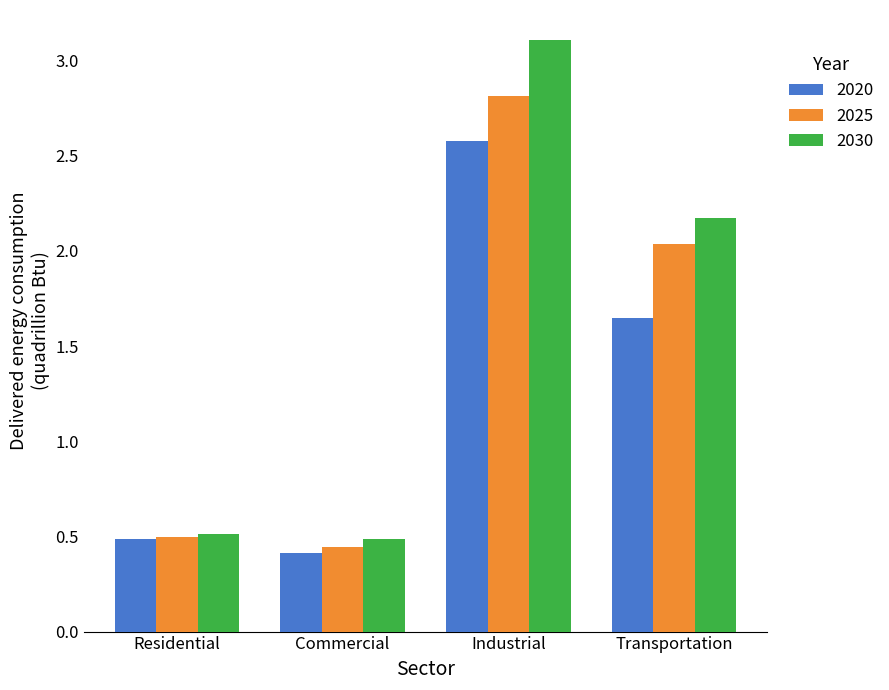

Does the chart contain stacked bars?

No